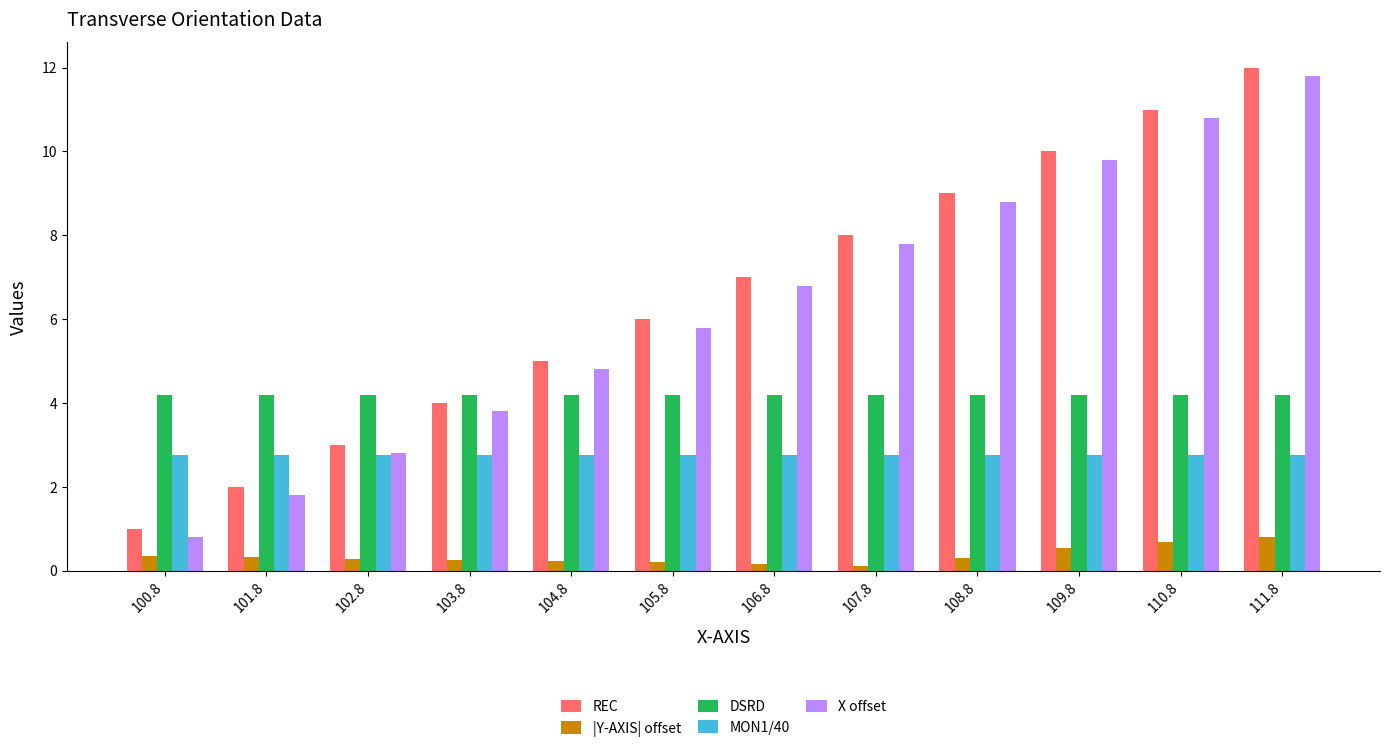

What is the label of the 4th bar from the right?

108.8